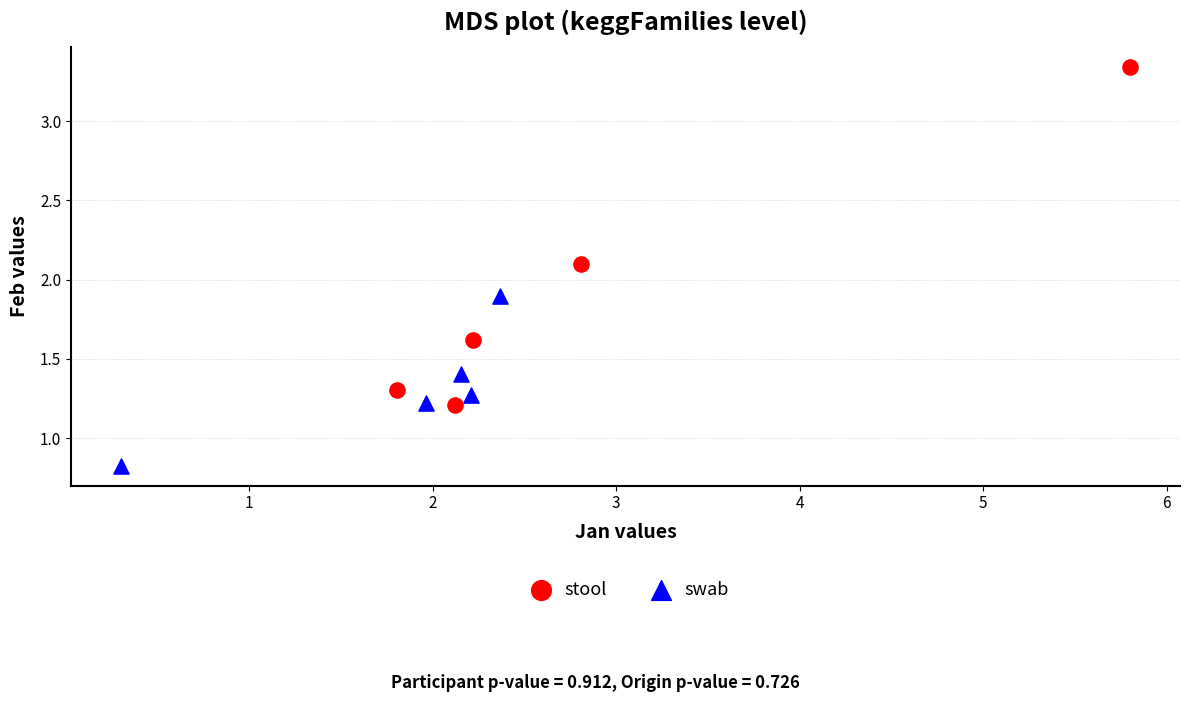

Which series has the widest spread of Y values?

stool